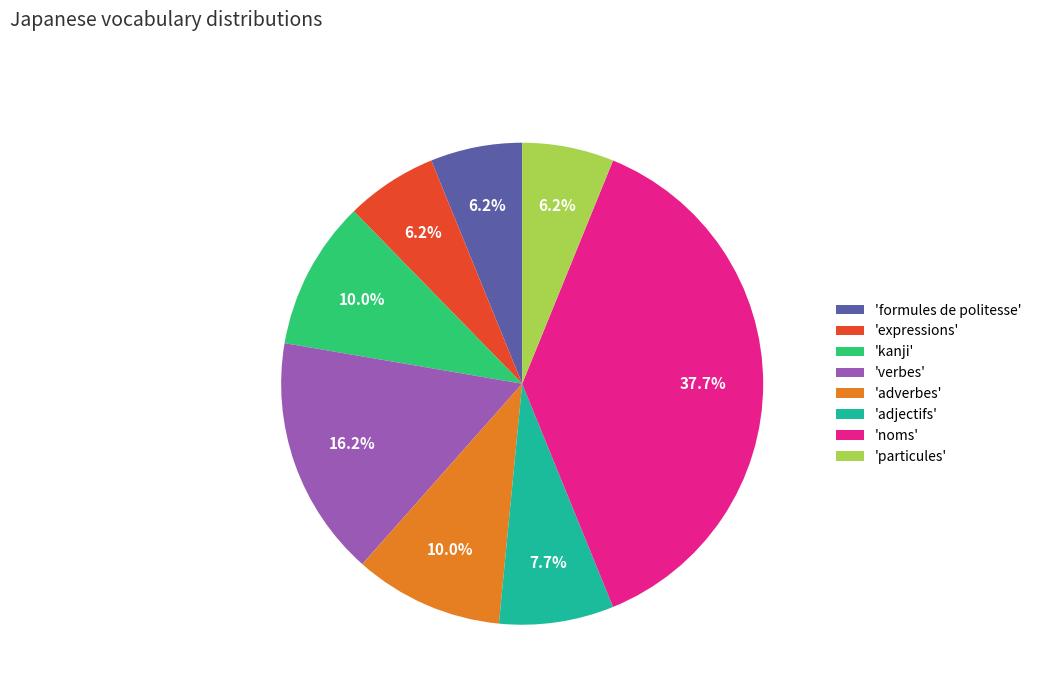

Do 'formules de politesse' and 'kanji' together represent more than half of the pie?

No